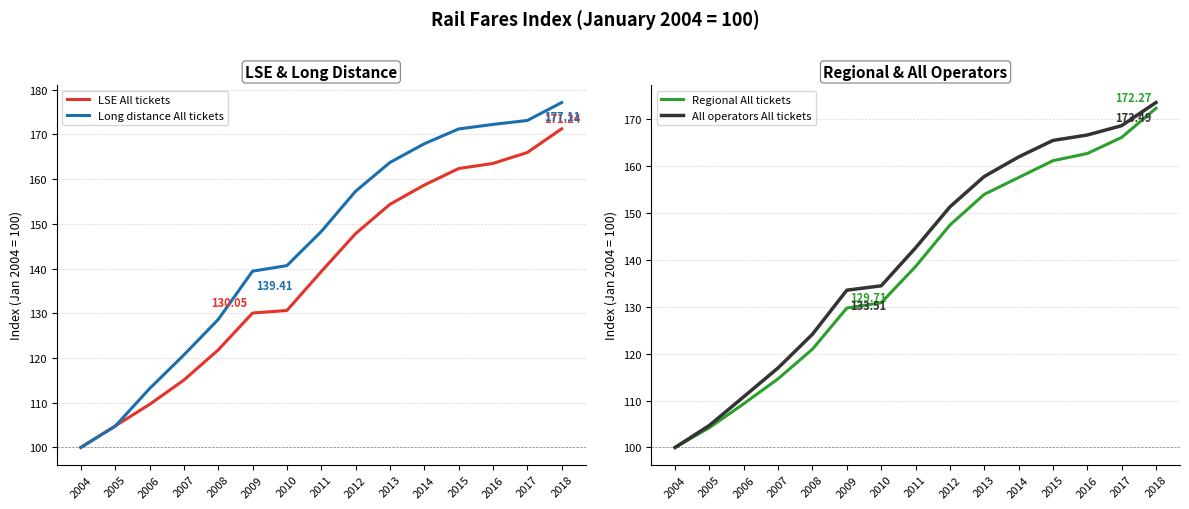

Reading left to right, what are all the values shown in this chart?

LSE All tickets: 2004=100.0	2005=104.8	2006=109.6	2007=115.1	2008=121.8	2009=130.1	2010=130.6	2011=139.3	2012=147.8	2013=154.4	2014=158.7	2015=162.4	2016=163.5	2017=165.9	2018=171.2
Long distance All tickets: 2004=100.0	2005=104.7	2006=113.2	2007=120.7	2008=128.6	2009=139.4	2010=140.7	2011=148.3	2012=157.3	2013=163.7	2014=167.9	2015=171.2	2016=172.2	2017=173.1	2018=177.1
Regional All tickets: 2004=100.0	2005=104.2	2006=109.3	2007=114.6	2008=120.9	2009=129.7	2010=130.8	2011=138.5	2012=147.4	2013=153.9	2014=157.5	2015=161.1	2016=162.6	2017=166.1	2018=172.3
All operators All tickets: 2004=100.0	2005=104.7	2006=110.8	2007=117.0	2008=124.1	2009=133.5	2010=134.4	2011=142.5	2012=151.3	2013=157.7	2014=161.9	2015=165.4	2016=166.6	2017=168.6	2018=173.5